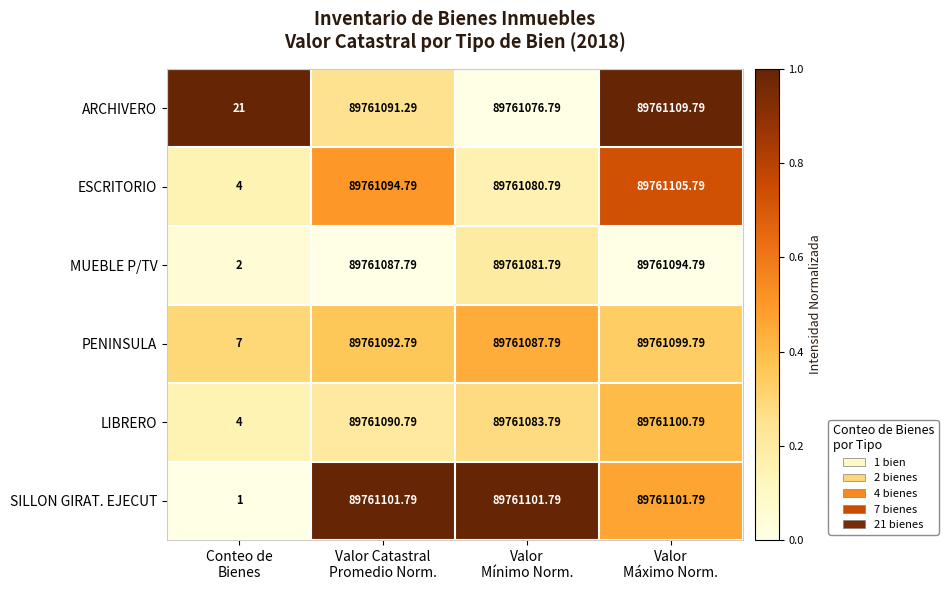

List the series in order of their peak value, lowest first.

MUEBLE P/TV, PENINSULA, LIBRERO, SILLON GIRAT. EJECUT, ESCRITORIO, ARCHIVERO